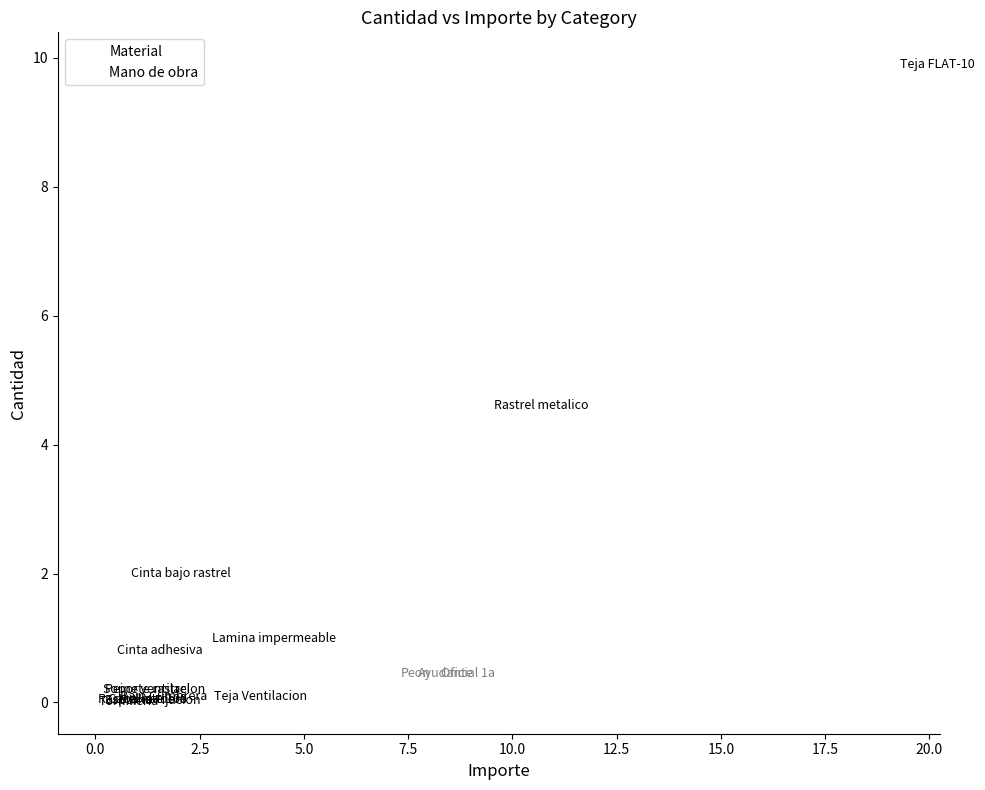

Which series reaches the minimum Y coordinate?

Material